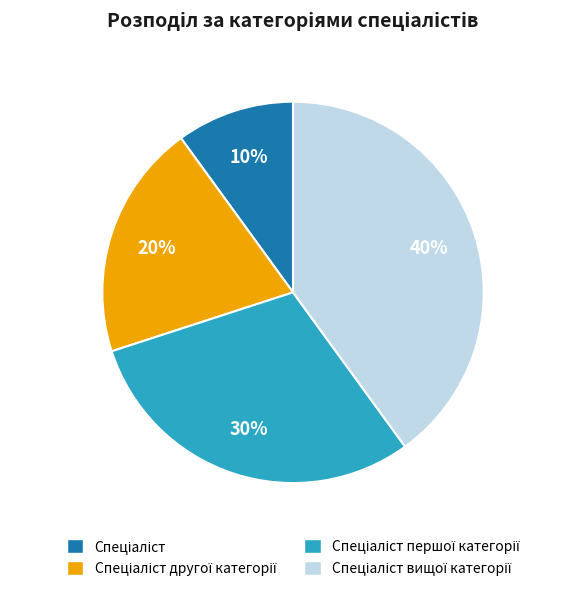

To the nearest percent, what is the average slice percentage?

25%